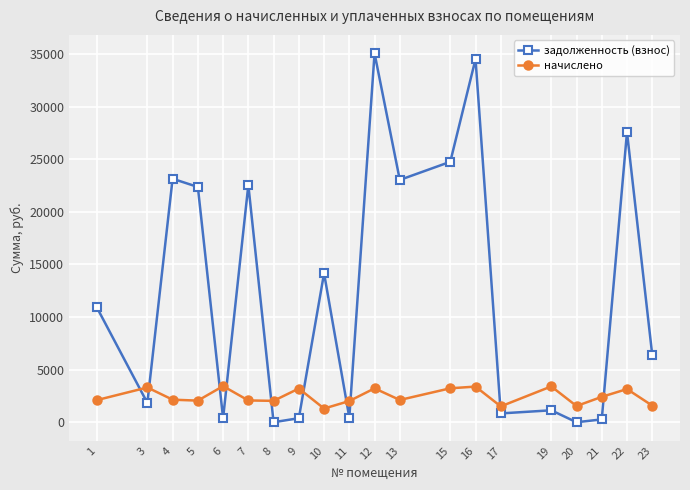

How many lines are shown in the chart?

2